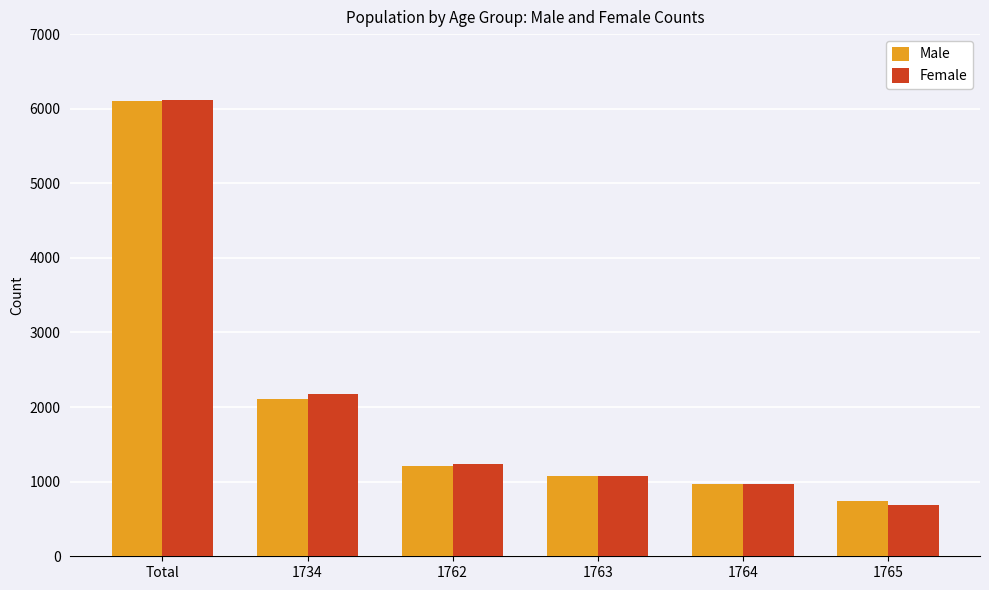

Is the value of Female at Total greater than the value of Male at 1764?

Yes